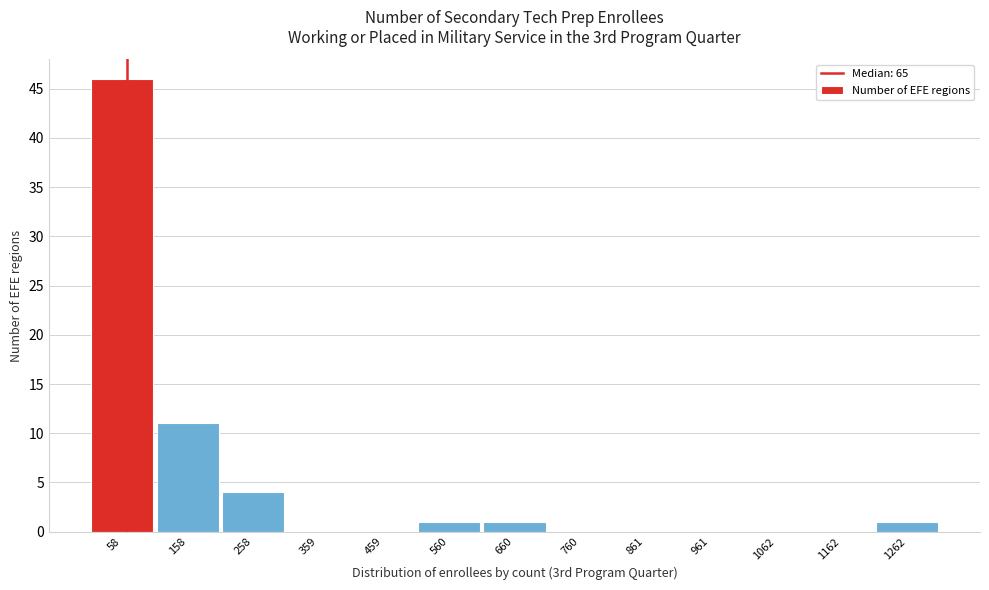

What is the height of the bar covering 100 to 200 on the x-axis? Neither the bar edges nor the heights are printed on the chart, so give them approximately, as read against the axes.

11